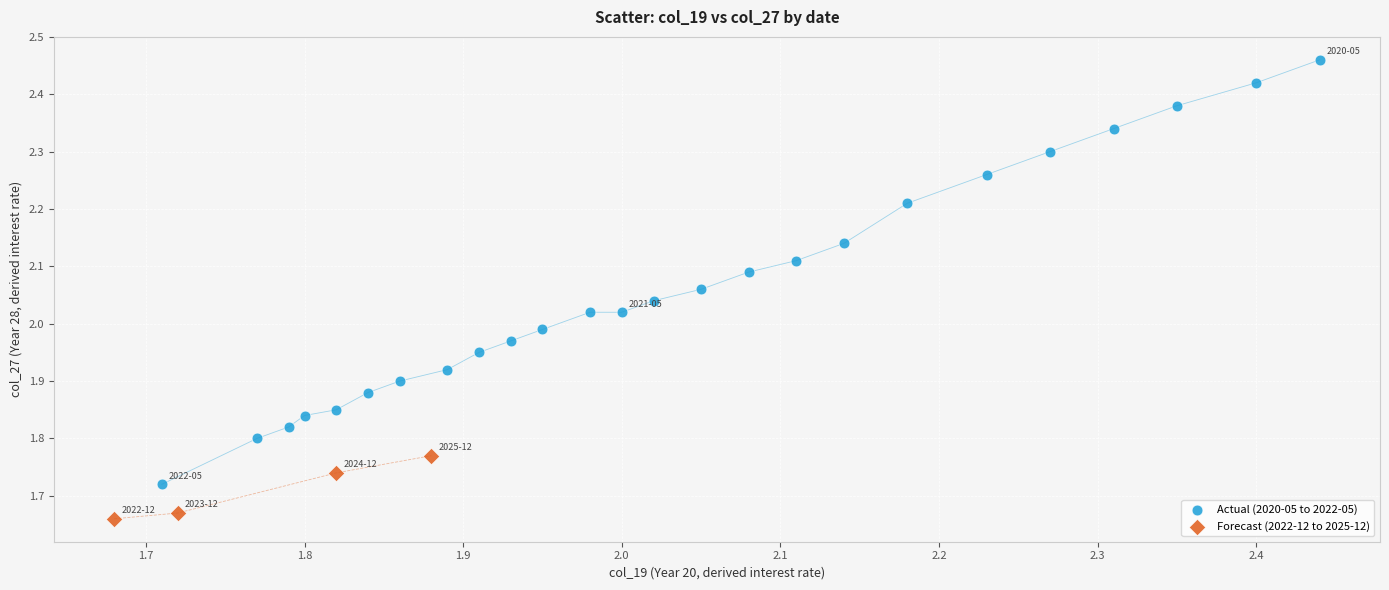

Which series has the widest spread of Y values?

Actual (2020-05 to 2022-05)